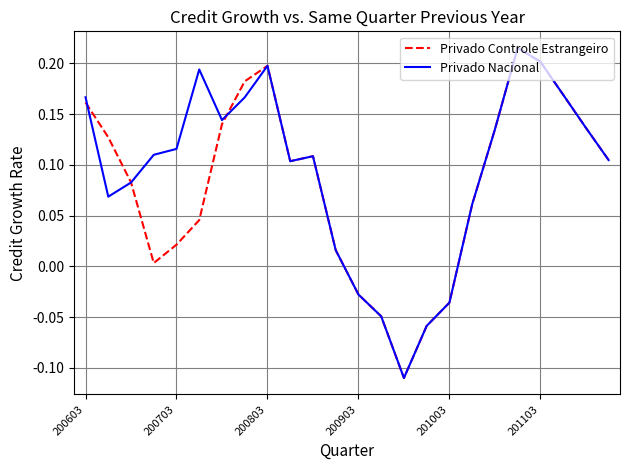

True or false: Privado Nacional has a value of 0.1 at 200803.

False